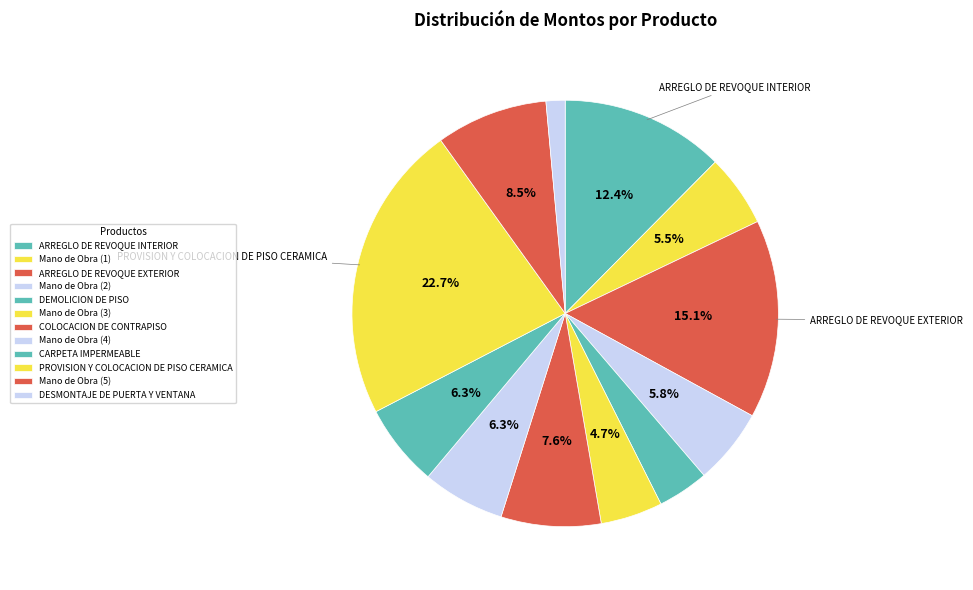

To the nearest percent, what is the average slice percentage?

8%